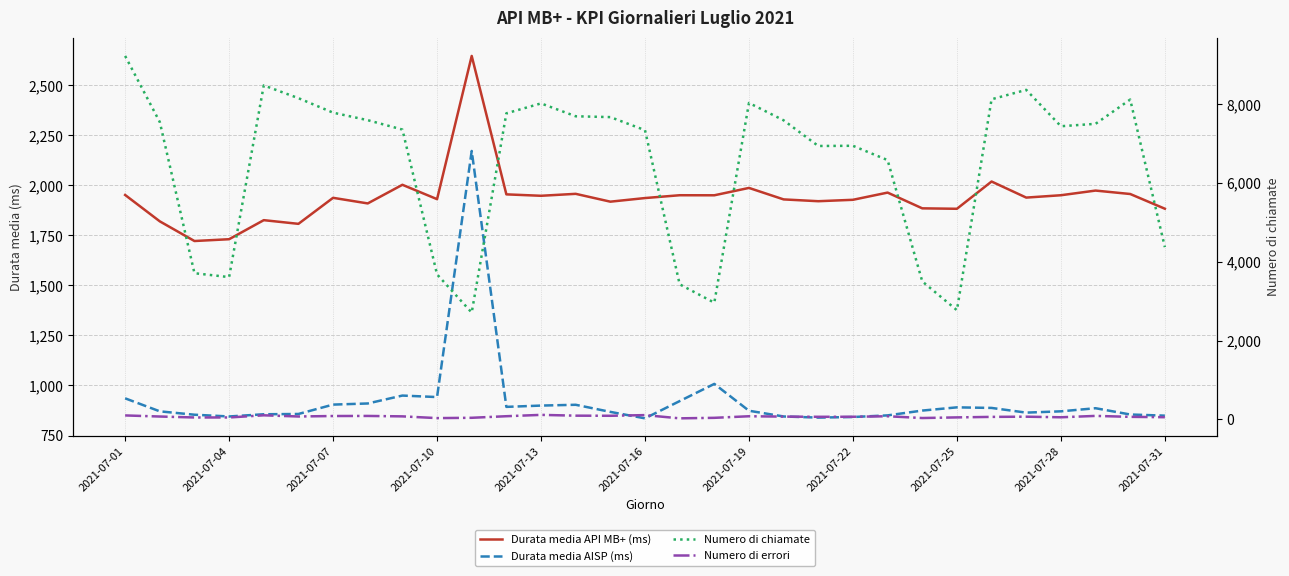

In Numero di errori, how many points are lower than both neighbors (excluding endpoints)?

7